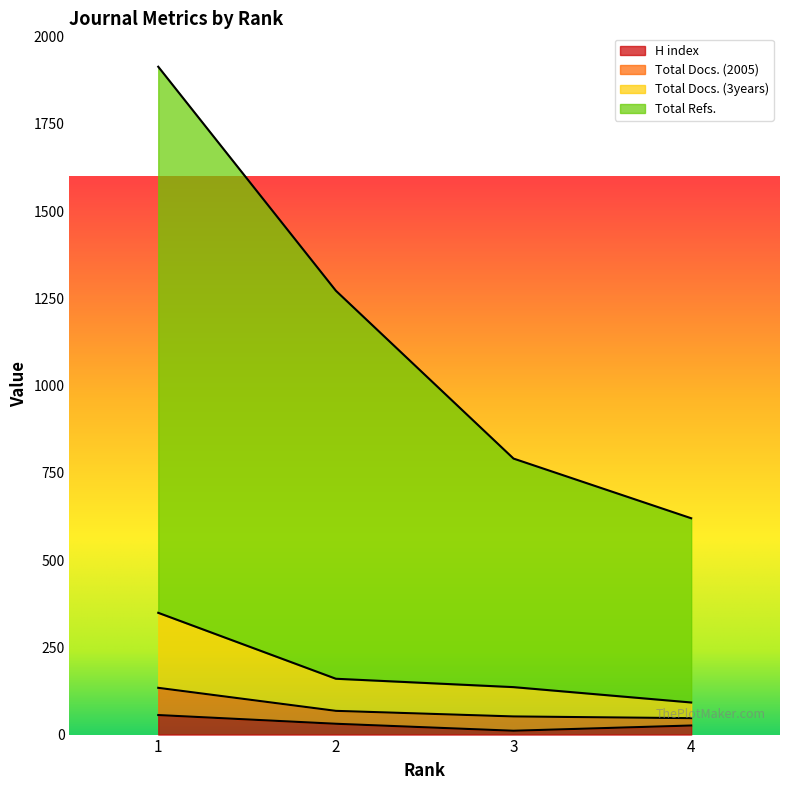

How many distinct data groups are displayed?

4